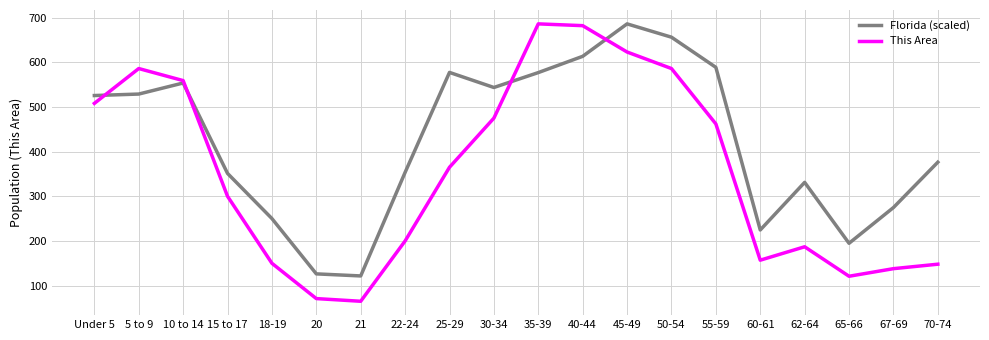

Is the value of This Area at 25-29 greater than the value of Florida (scaled) at 35-39?

No